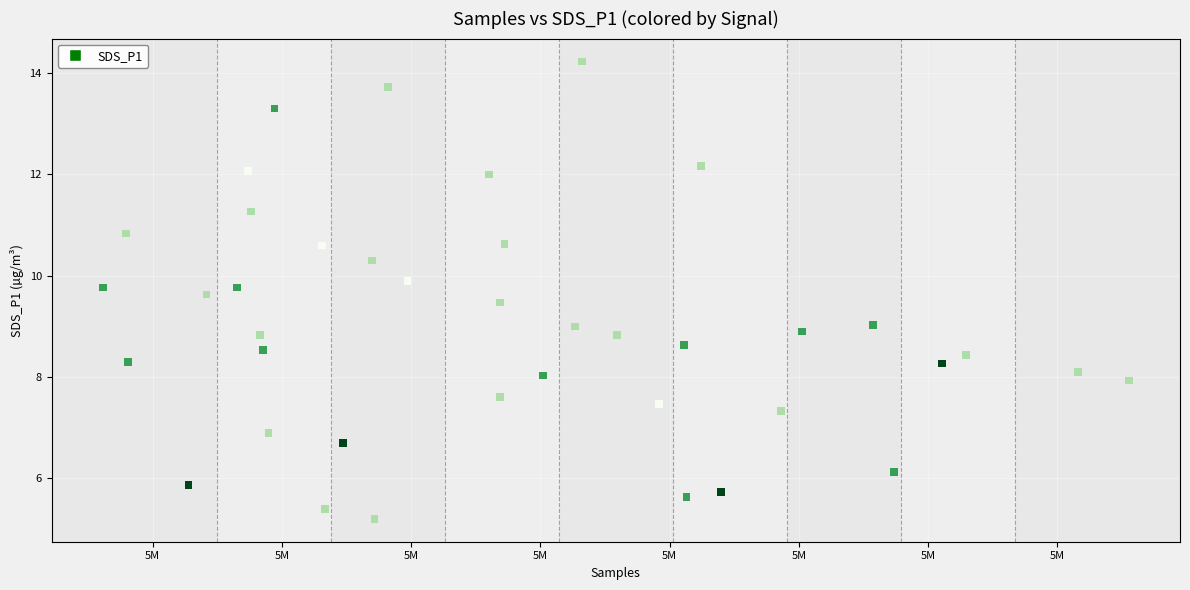

What is the range of Y values (max minus min)?

9.0